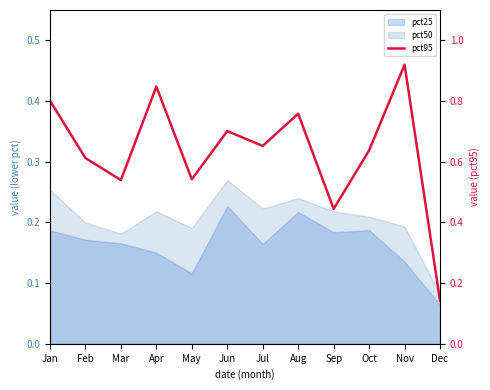

True or false: there are more than 2 points higher than both neighbors.

True